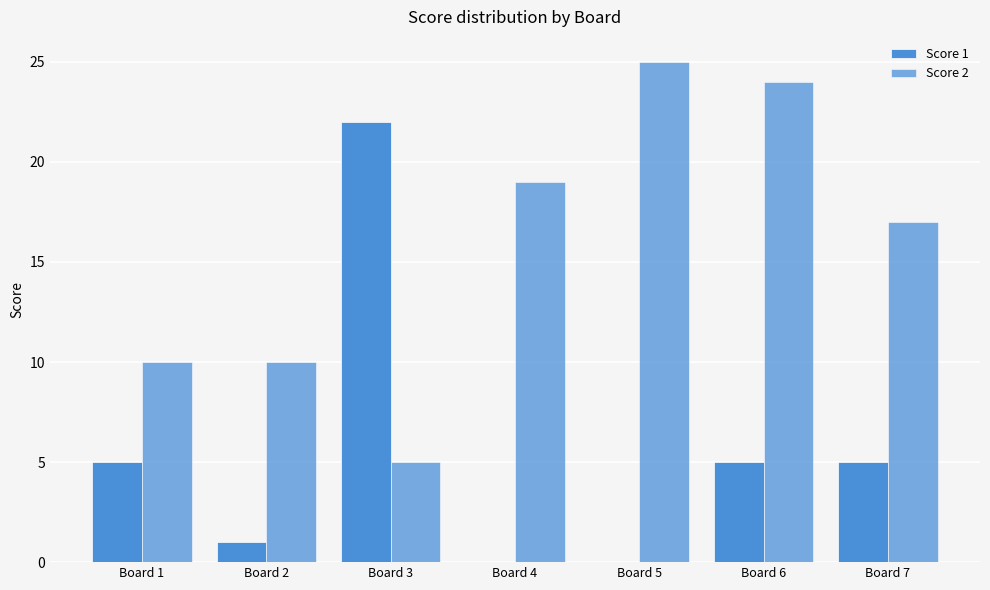

Are the bars horizontal?

No